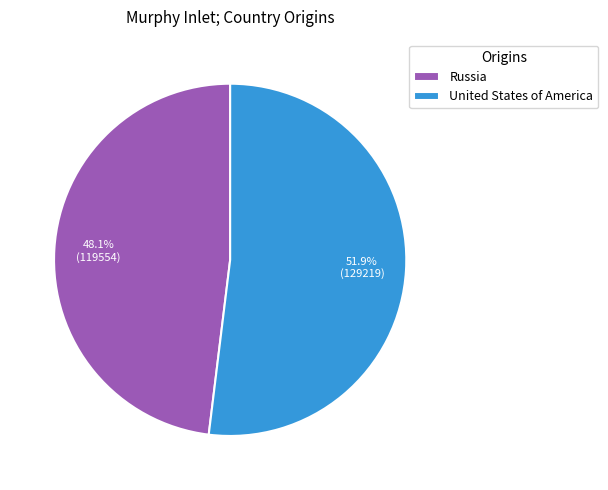

What is the largest slice in the pie chart?

United States of America